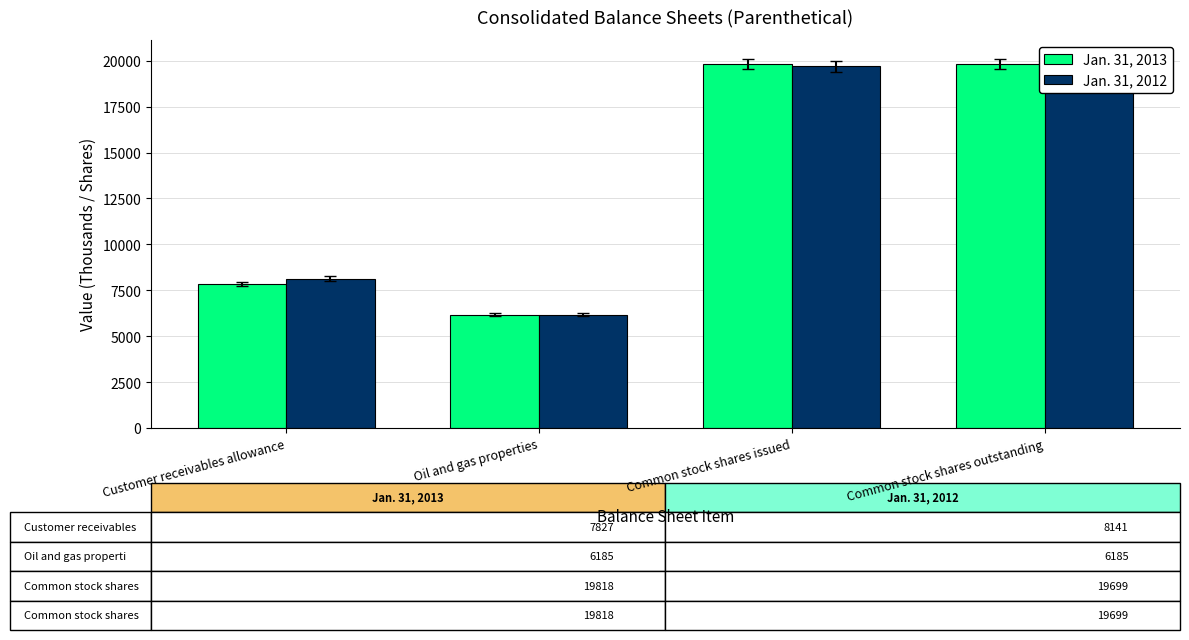

Which series changed the most between Common stock shares issued and Common stock shares outstanding?

Jan. 31, 2013